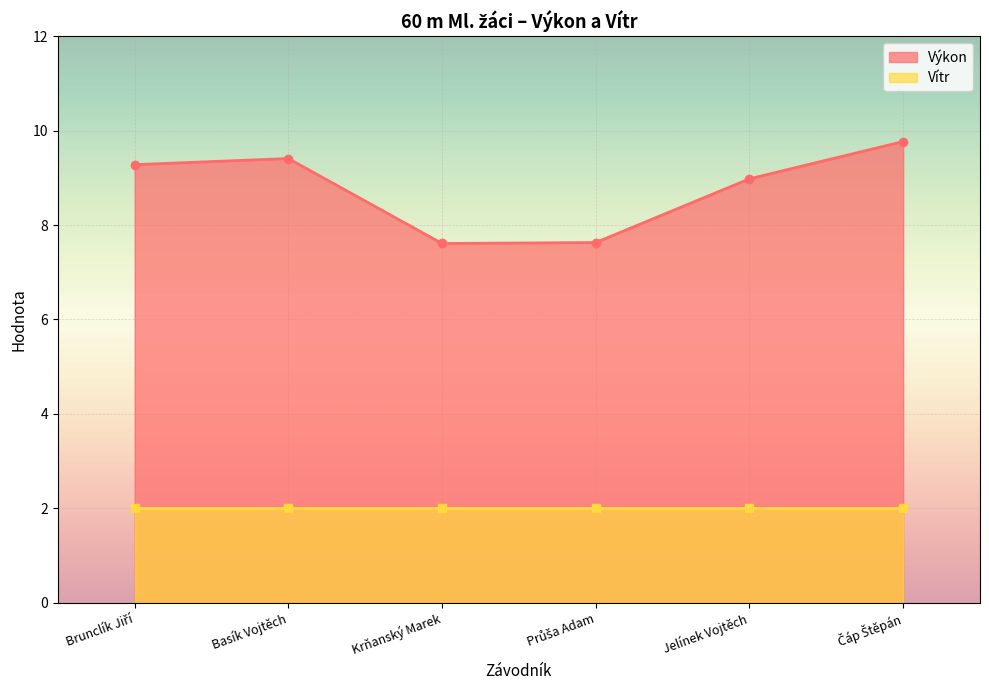

The value at Krňanský Marek is 13.2. True or false?

False